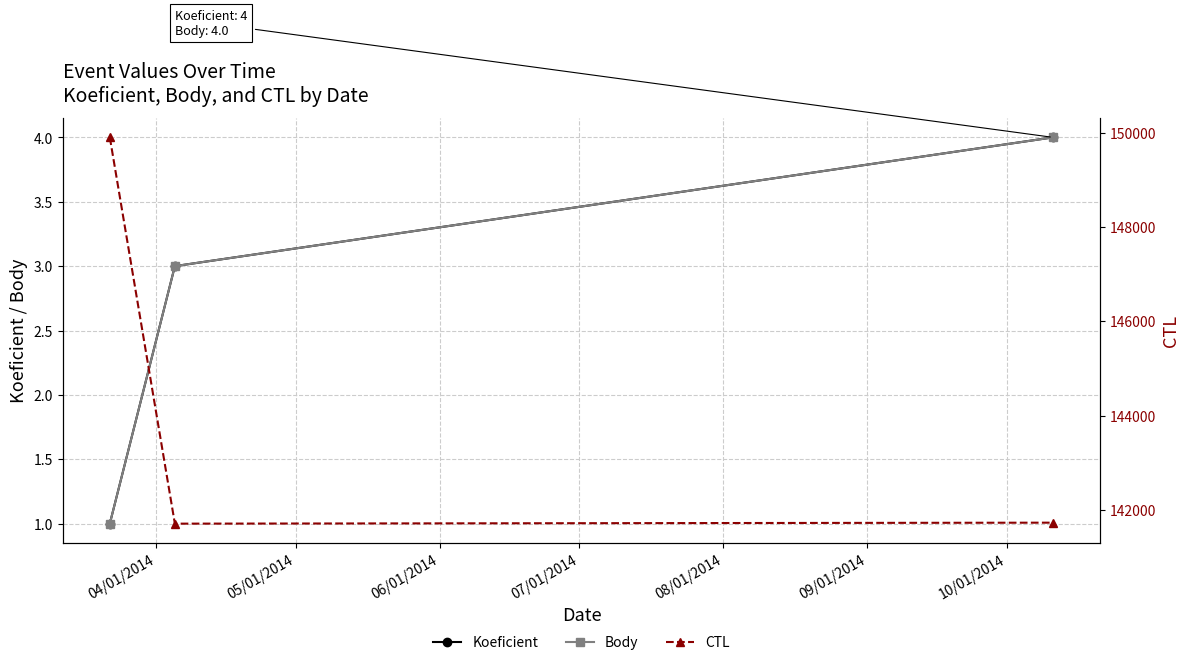

Which series has the largest total across all categories?

CTL